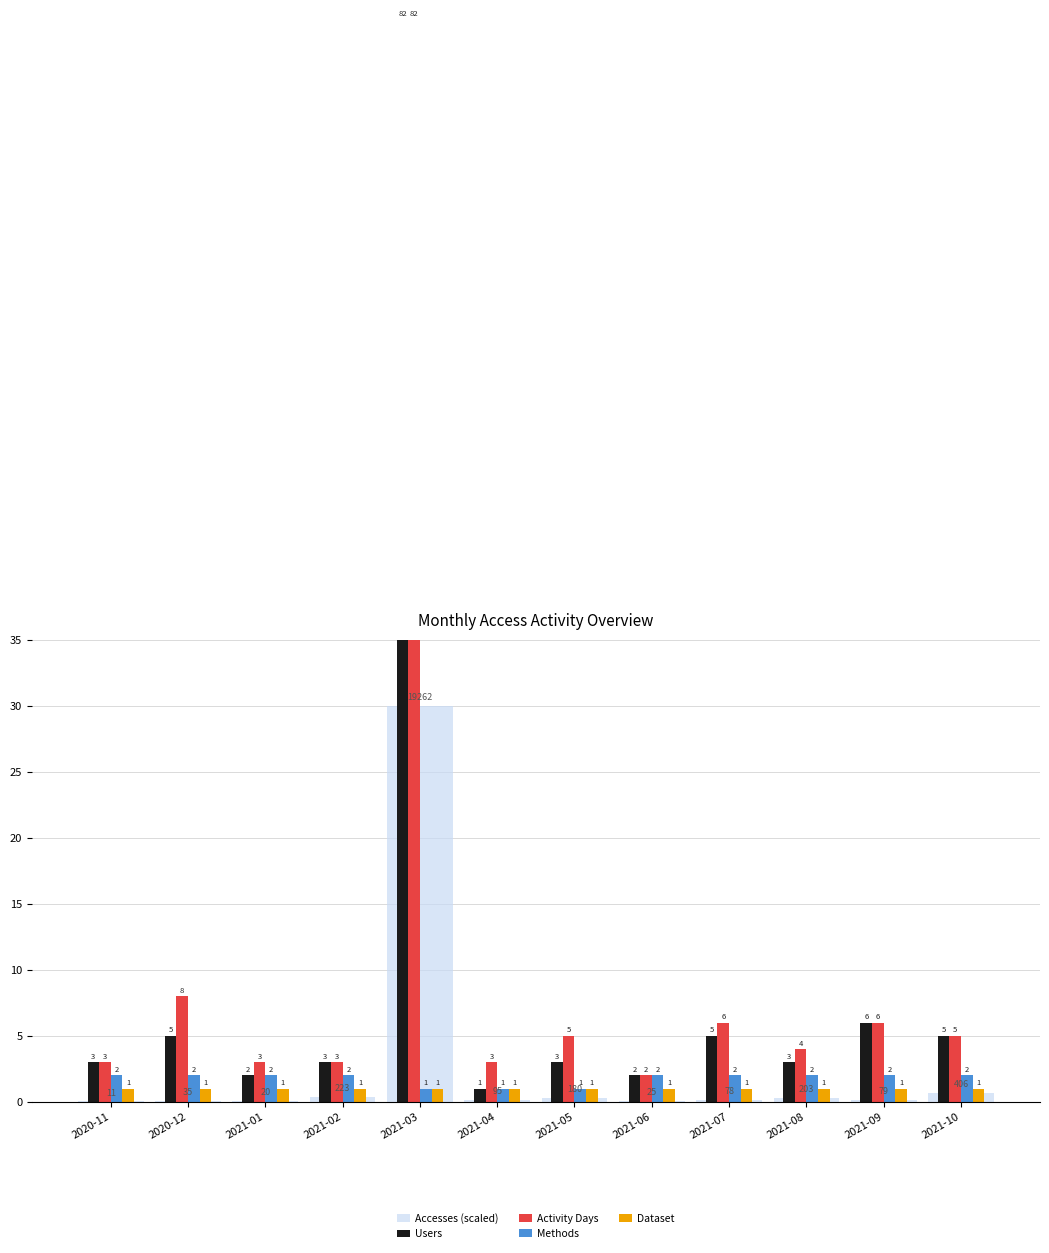

How many bars are there in total?

60